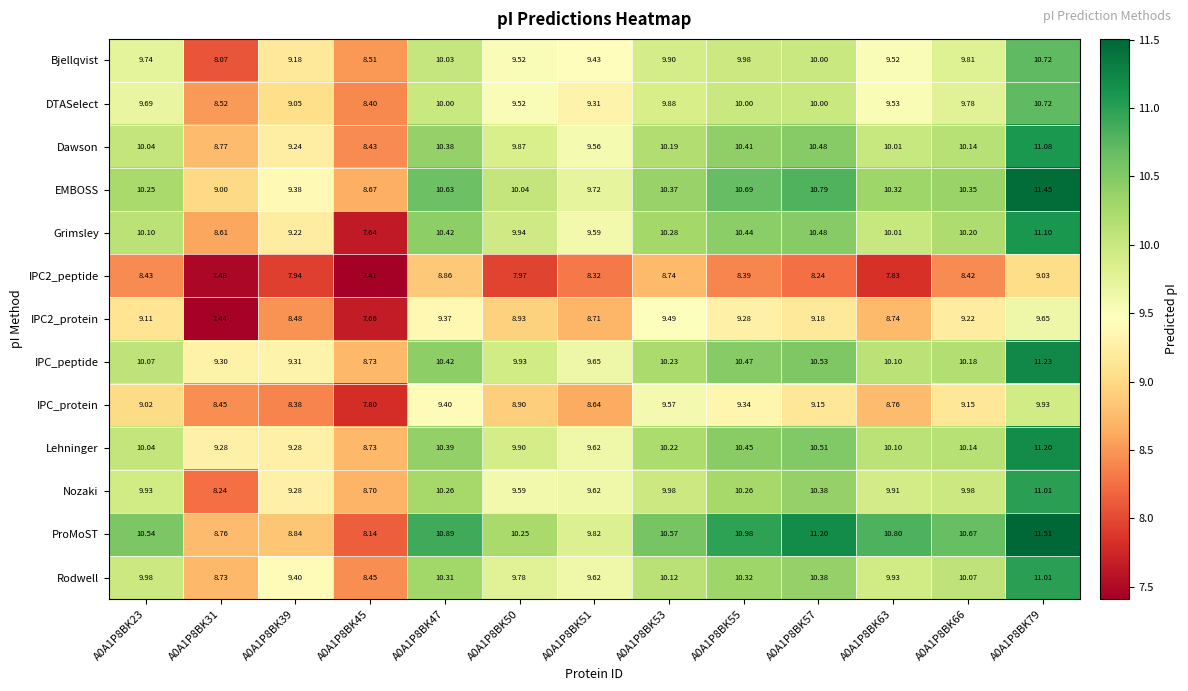

At which category does the chart reach its peak across all series?

A0A1P8BK79